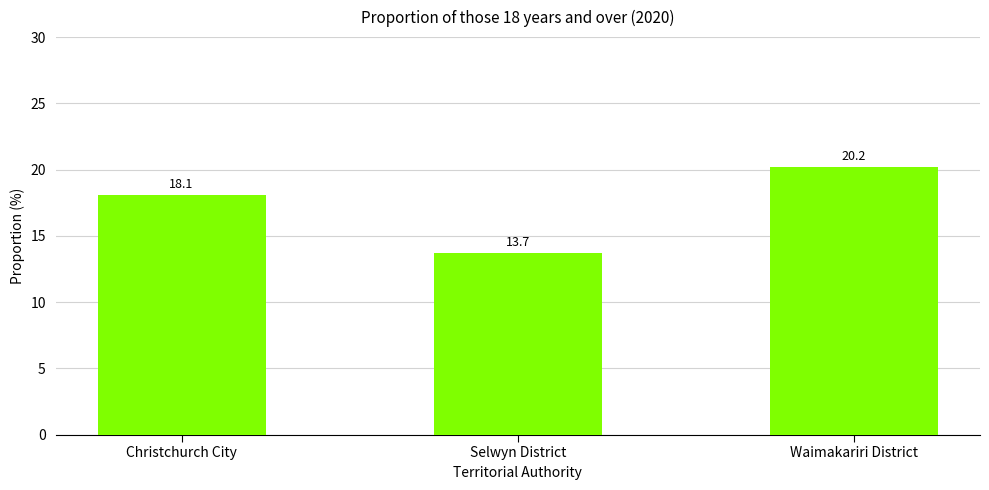

What is the smallest value displayed?

13.7